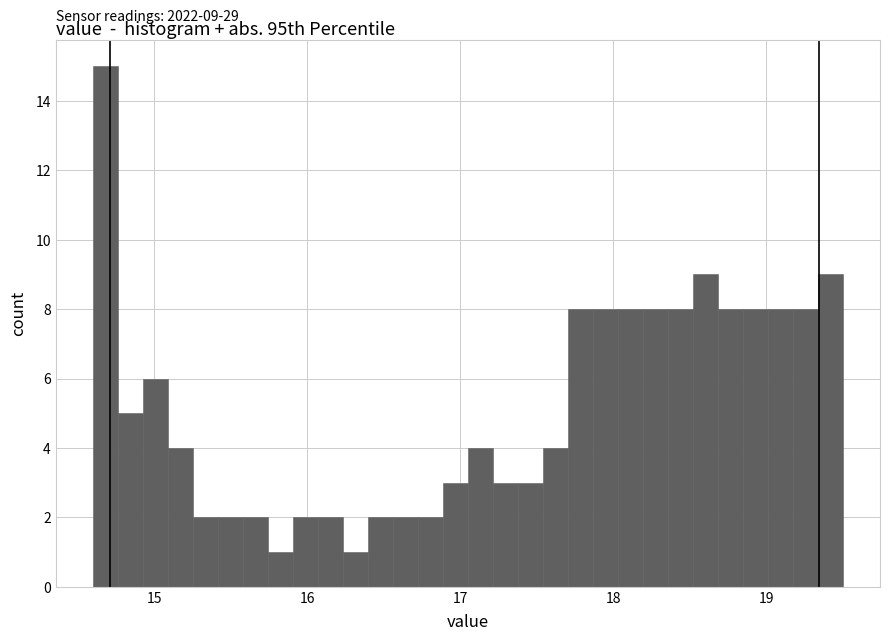

Around what value on the x-axis is the tallest bar? Give the approximate position of its centre, as read against the axis.

14.7